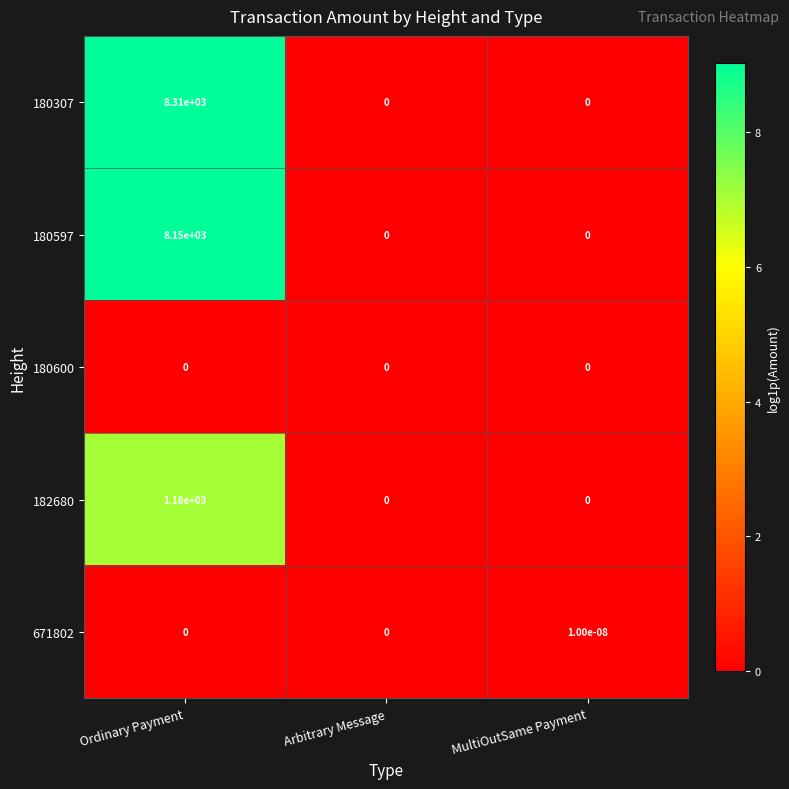

Which series has the largest total across all categories?

180307